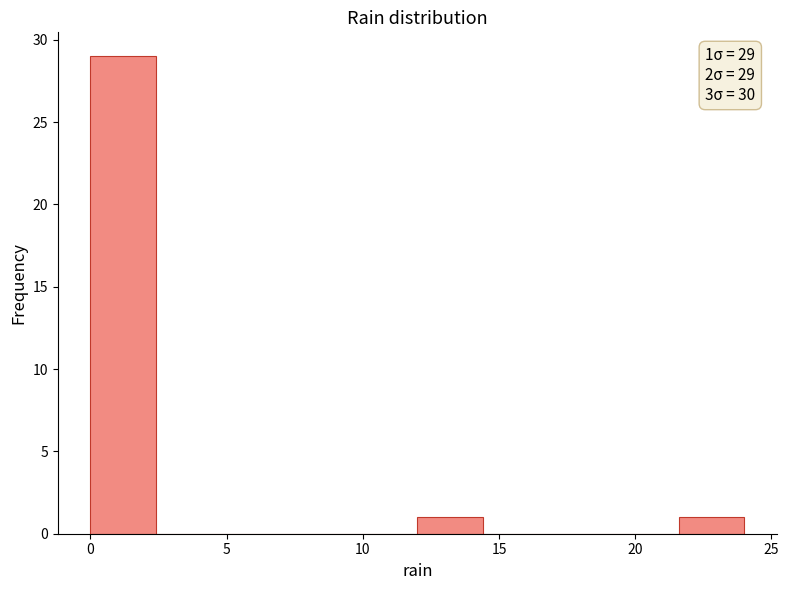

Which range on the x-axis has the tallest bar?

0.0 to 2.4